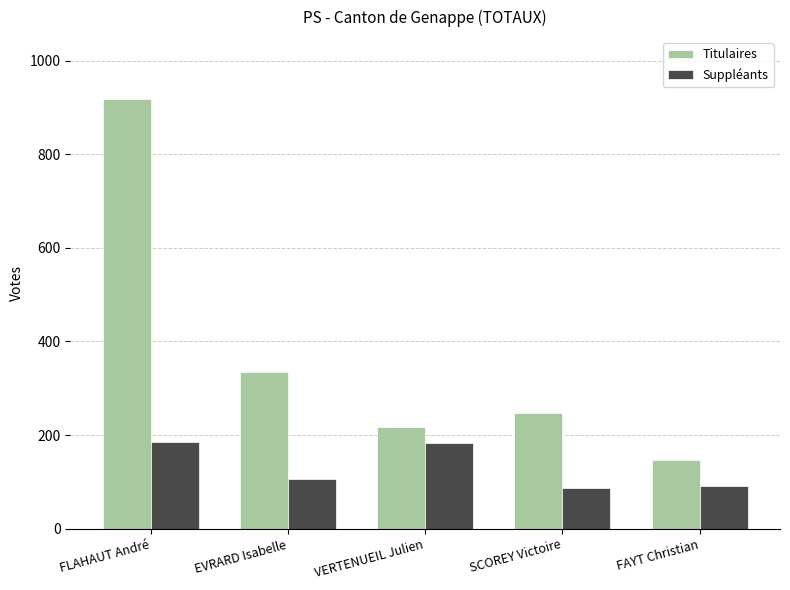

Which category has the highest value in the Titulaires series?

FLAHAUT André